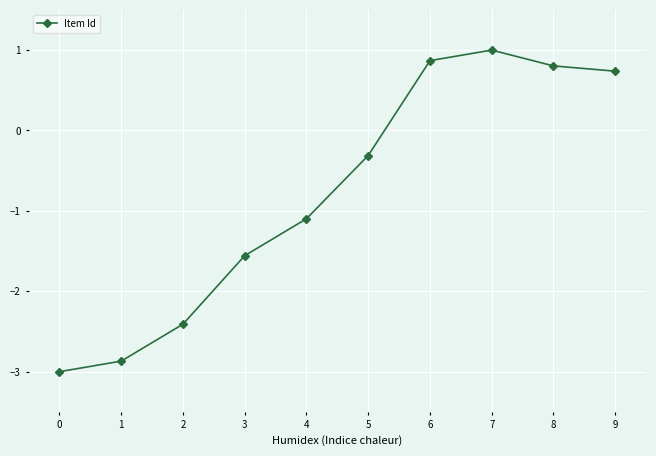

Which has a higher value, 0 or 6?

6